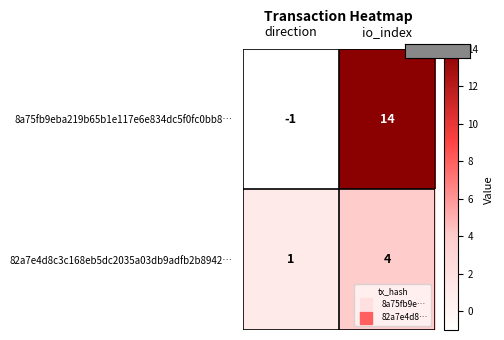

The 8a75fb9eba219b65b1e117e6e834dc5f0fc0bb8… series shows 6 at io_index. True or false?

False